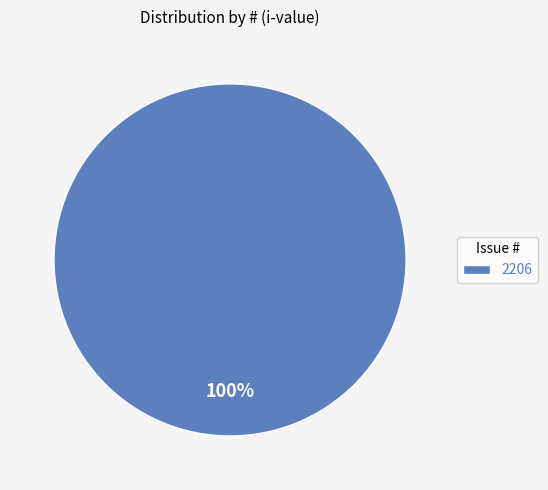

What percentage is the 2206 slice, to the nearest percent?

100%